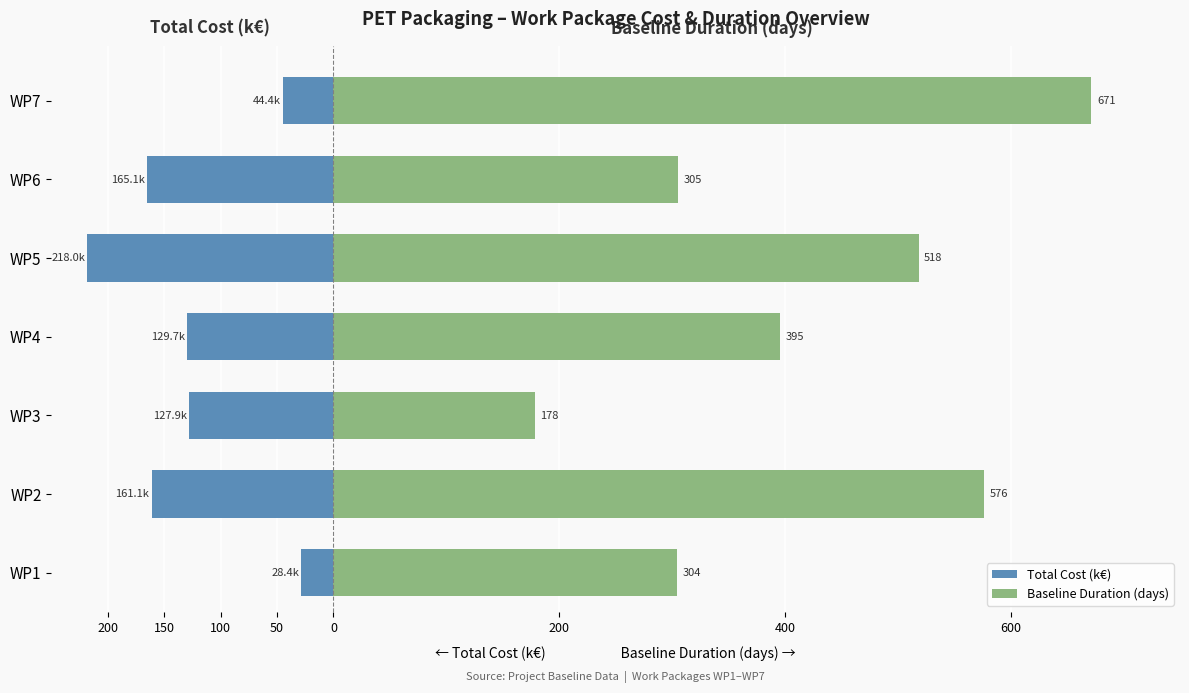

What is the total value across all series at WP2?

415.2